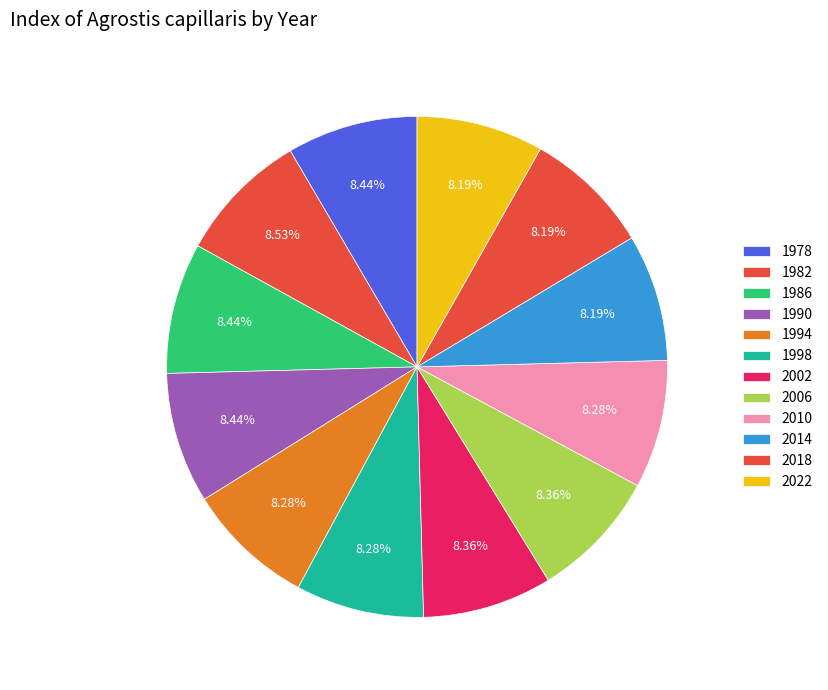

Count the number of slices in the pie.

12